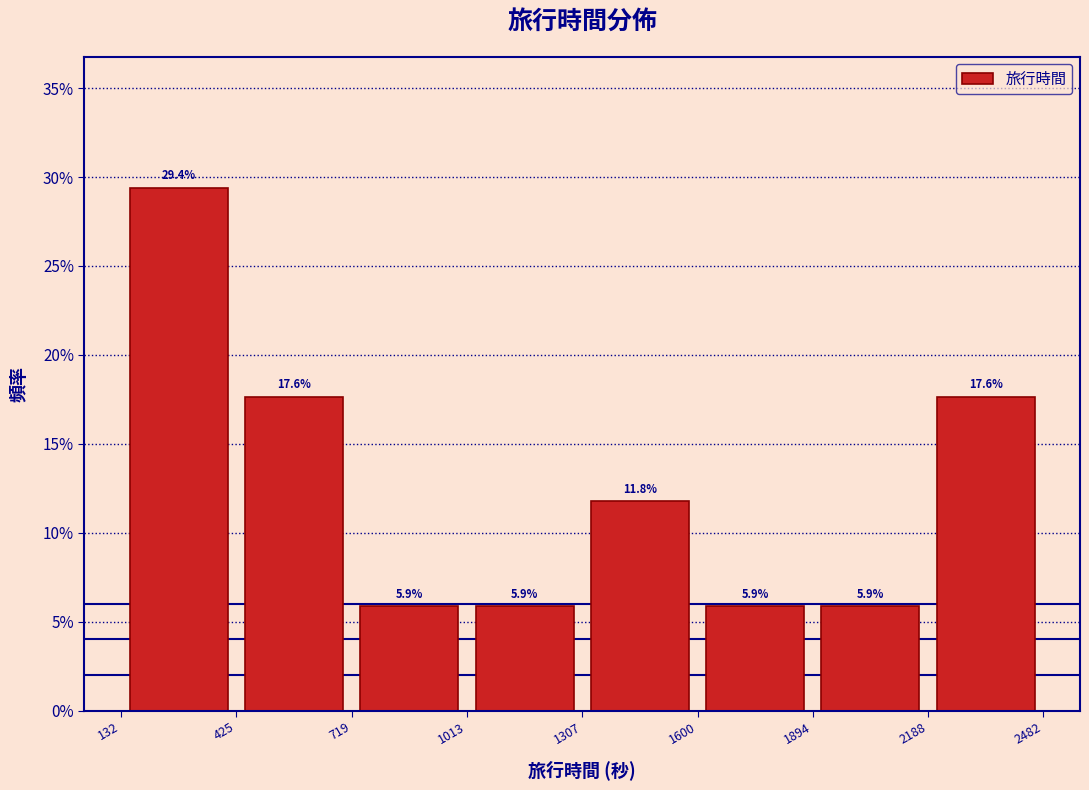

Reading left to right, list every bar in this chart as the range it spans on the x-axis followed by its height.

132 to 425: 29.4
425 to 719: 17.6
719 to 1013: 5.9
1013 to 1307: 5.9
1307 to 1600: 11.8
1600 to 1894: 5.9
1894 to 2188: 5.9
2188 to 2482: 17.6